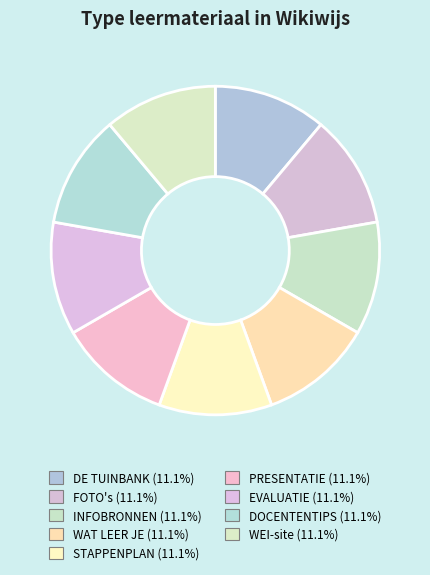

What percentage do WAT LEER JE and WEI-site together represent?

22.2%